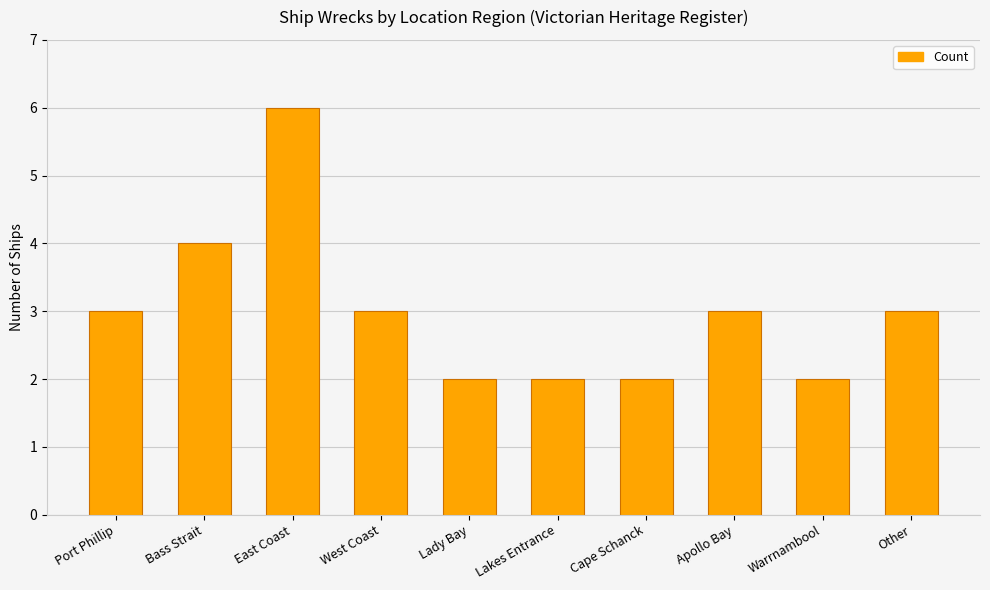

What is the label of the 9th bar from the right?

Bass Strait